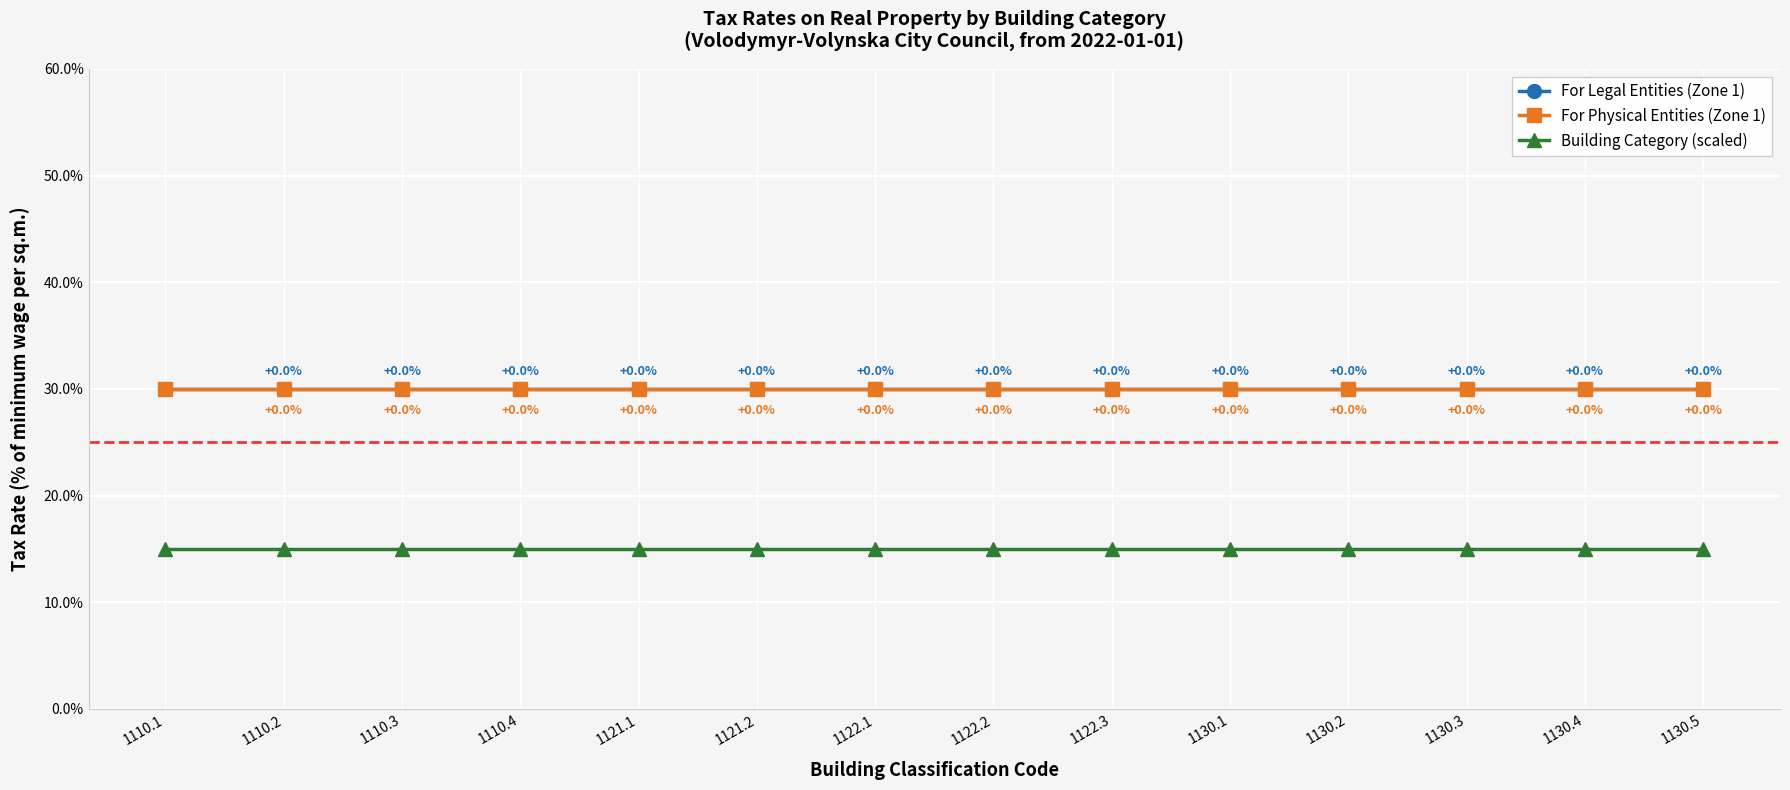

What is the minimum value shown in the chart?

0.1